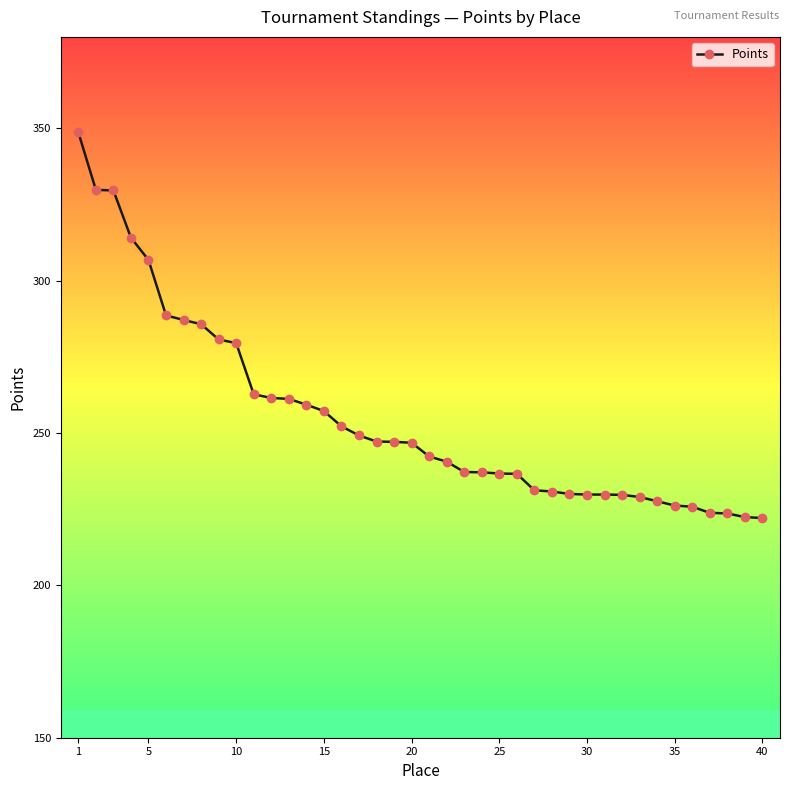

What is the greatest value displayed?

348.7